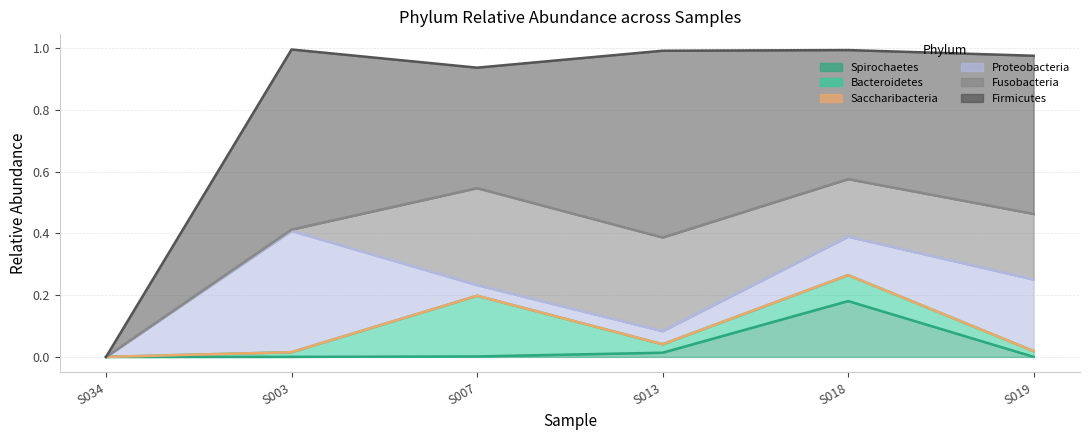

Is the value of Saccharibacteria at S018 greater than the value of Firmicutes at S019?

No